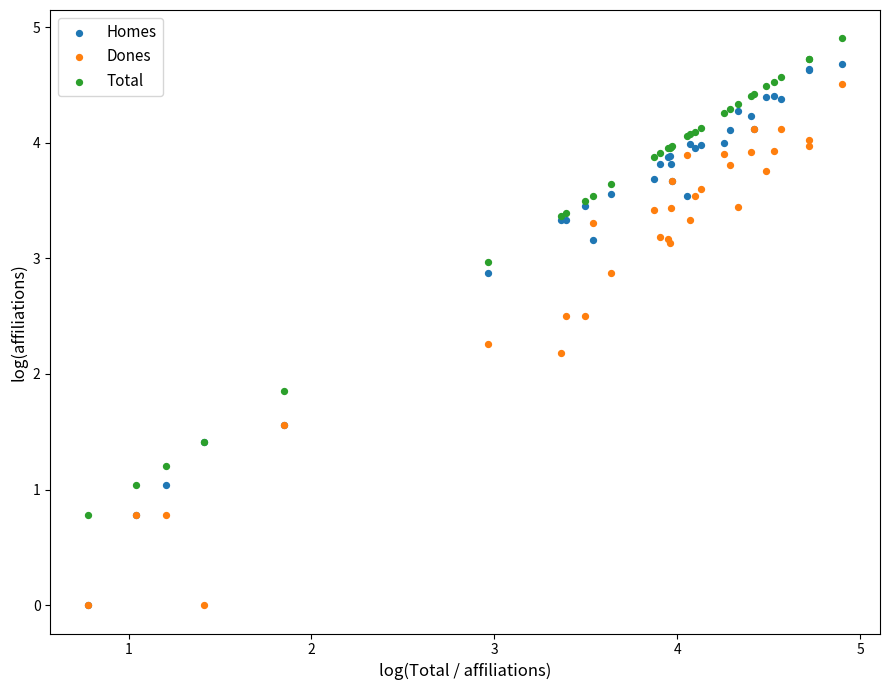

What are all the series names shown in the legend?

Homes, Dones, Total